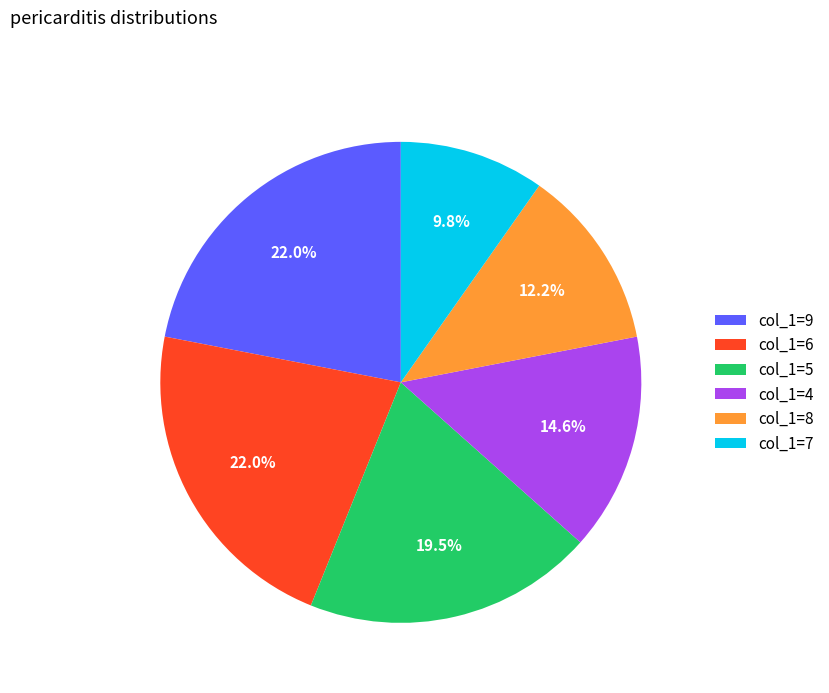

How many slices are in this pie chart?

6